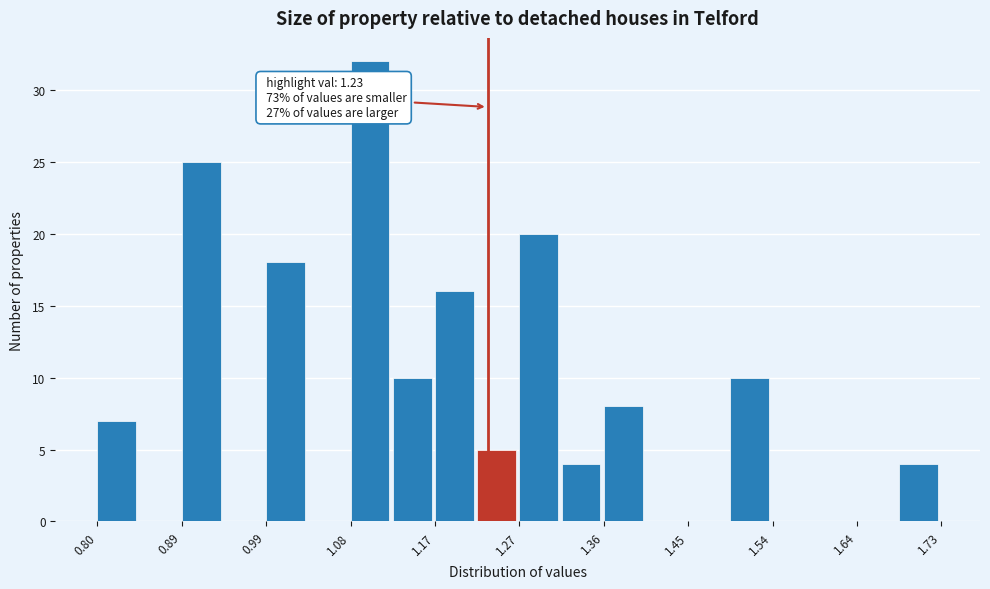

Which range on the x-axis has the tallest bar?

1.08 to 1.13